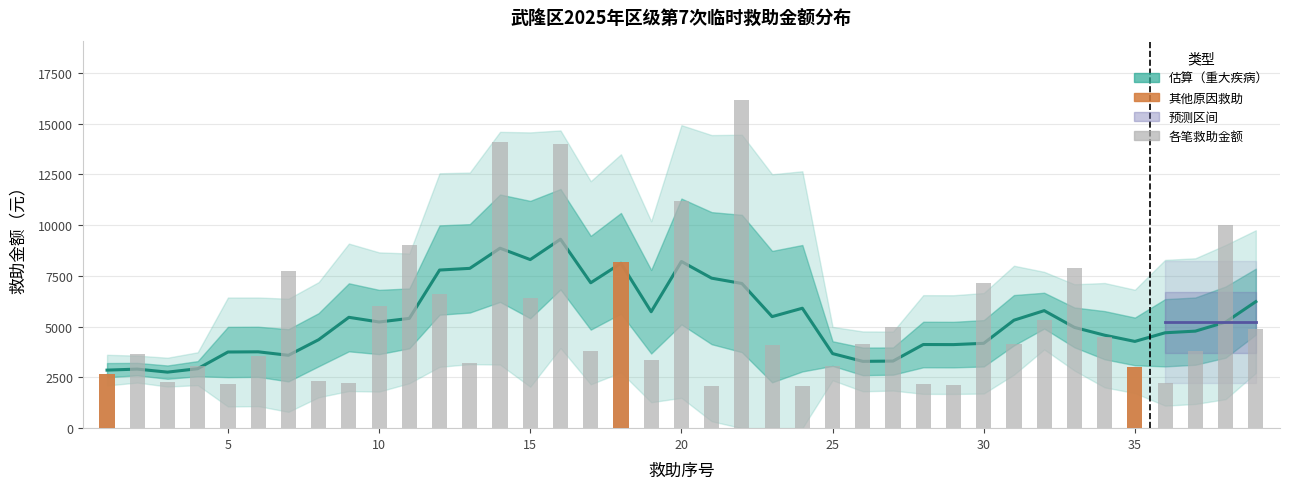

What is the minimum value shown in the chart?

2684